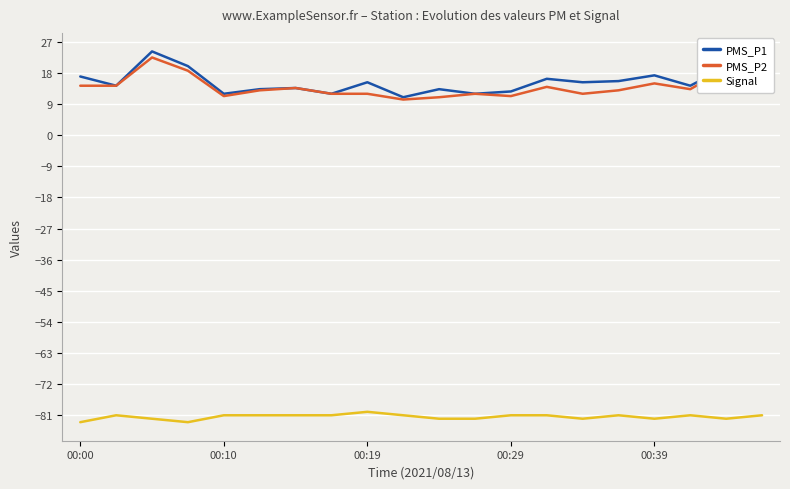

True or false: Signal and PMS_P1 cross at least once.

False